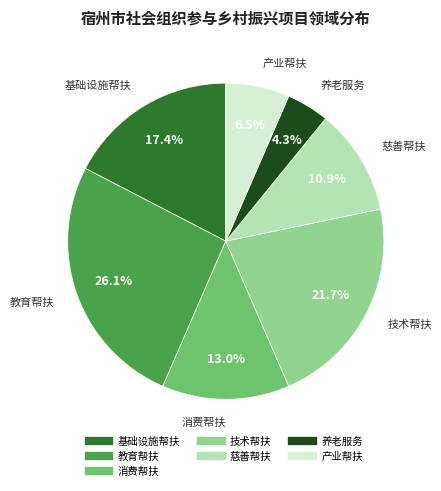

How many segments does this pie chart have?

7